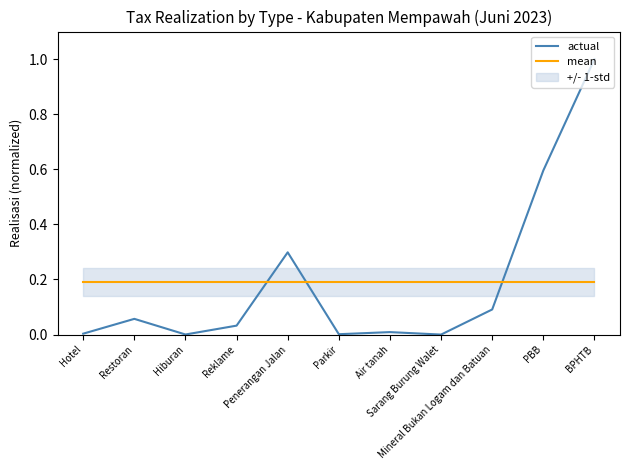

True or false: actual has a value of 0.0 at Reklame.

False